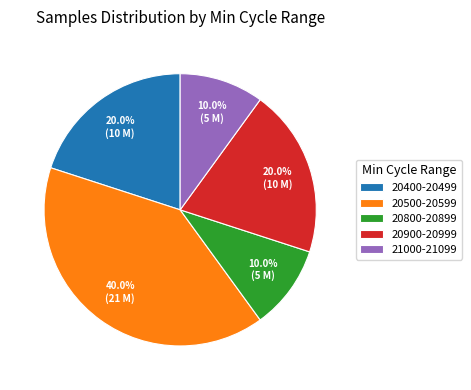

Does 20400-20499 account for over 50% of the chart?

No